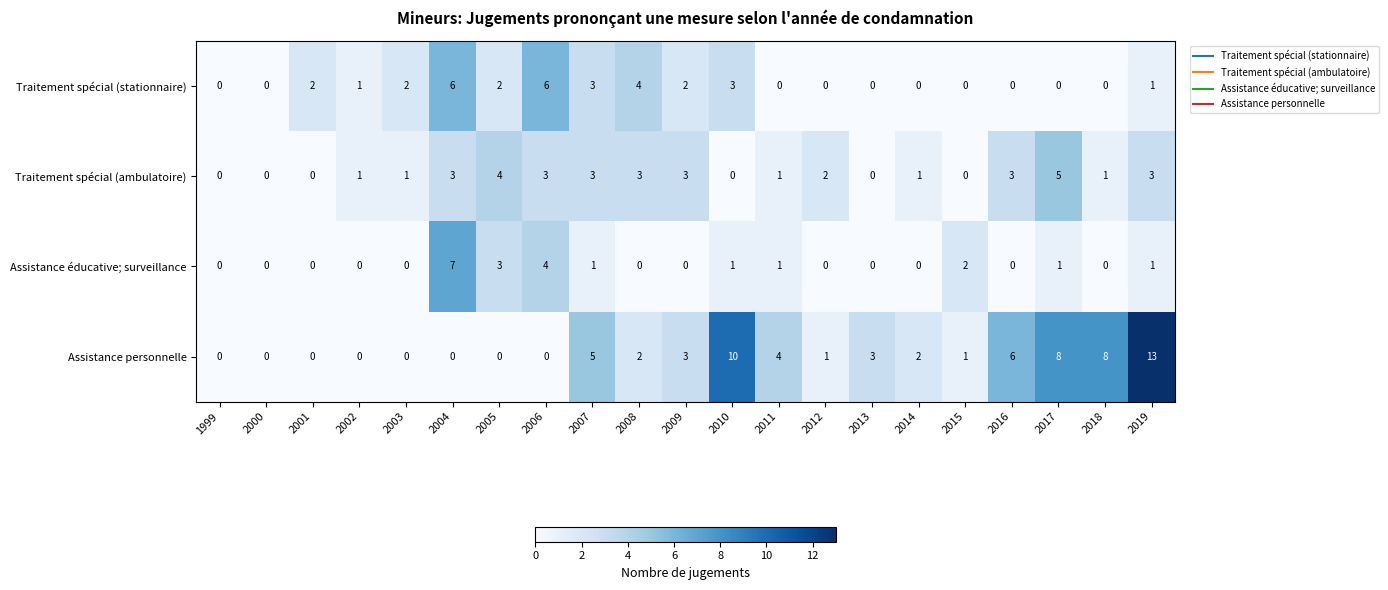

List the series in order of their peak value, lowest first.

Traitement spécial (ambulatoire), Traitement spécial (stationnaire), Assistance éducative; surveillance, Assistance personnelle